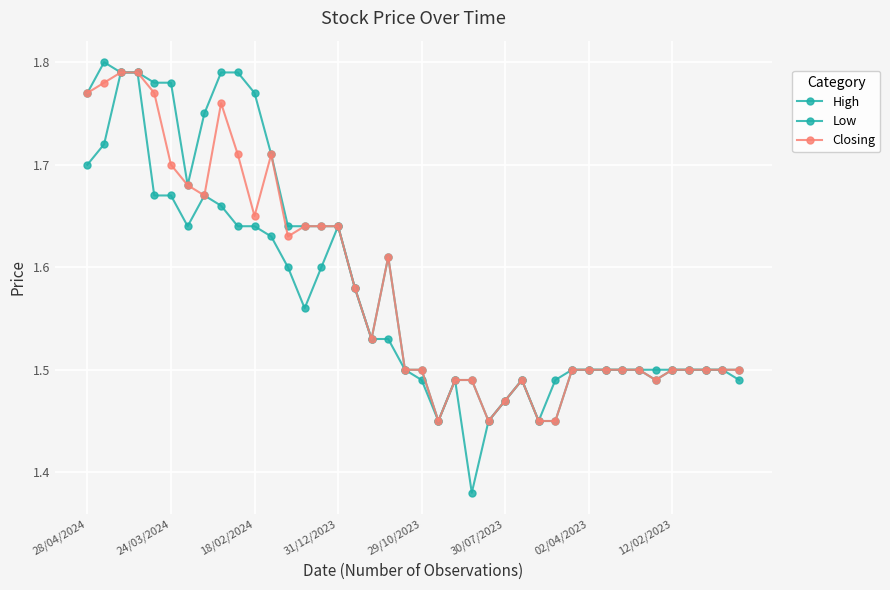

How many data points does each series have?

40